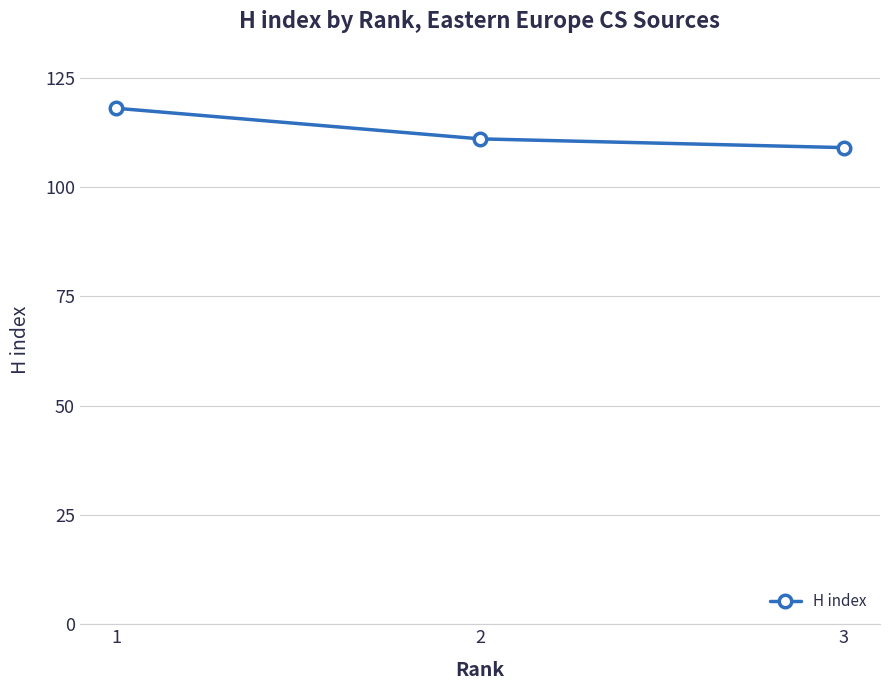

Which label corresponds to the smallest value in the chart?

3